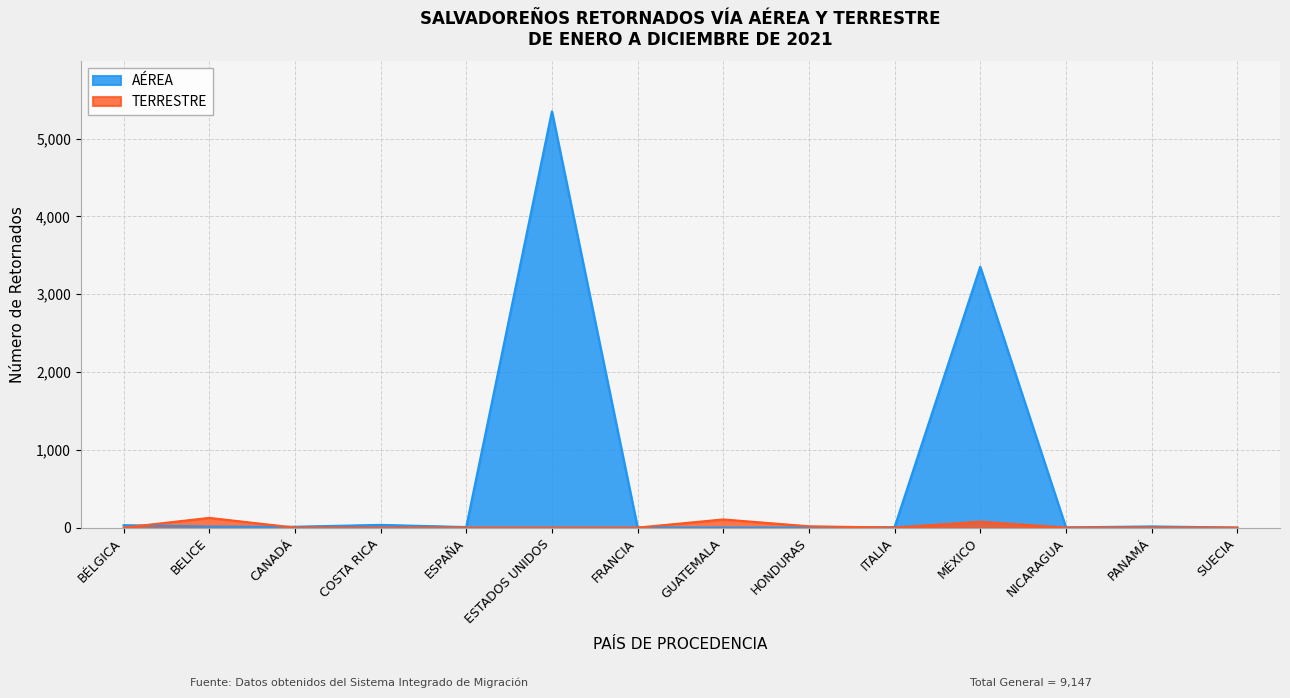

How many interior local peaks does the TERRESTRE series have?

3